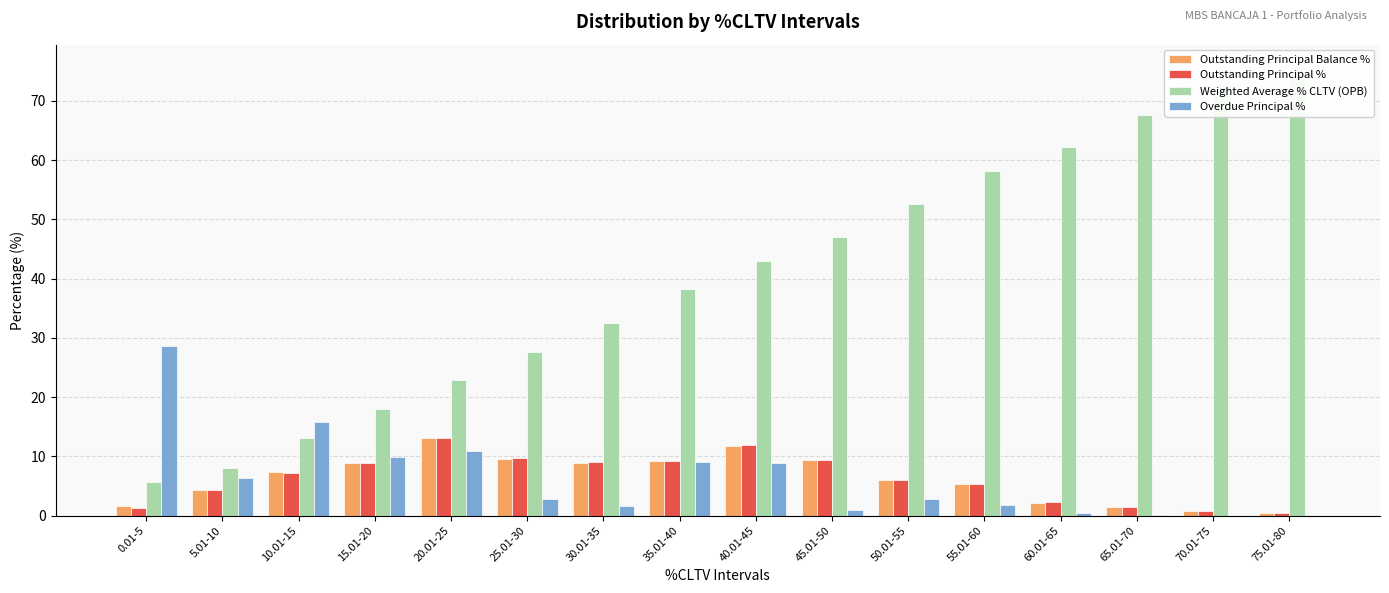

Rank the series at 10.01-15 from lowest to highest value.

Outstanding Principal %, Outstanding Principal Balance %, Weighted Average % CLTV (OPB), Overdue Principal %